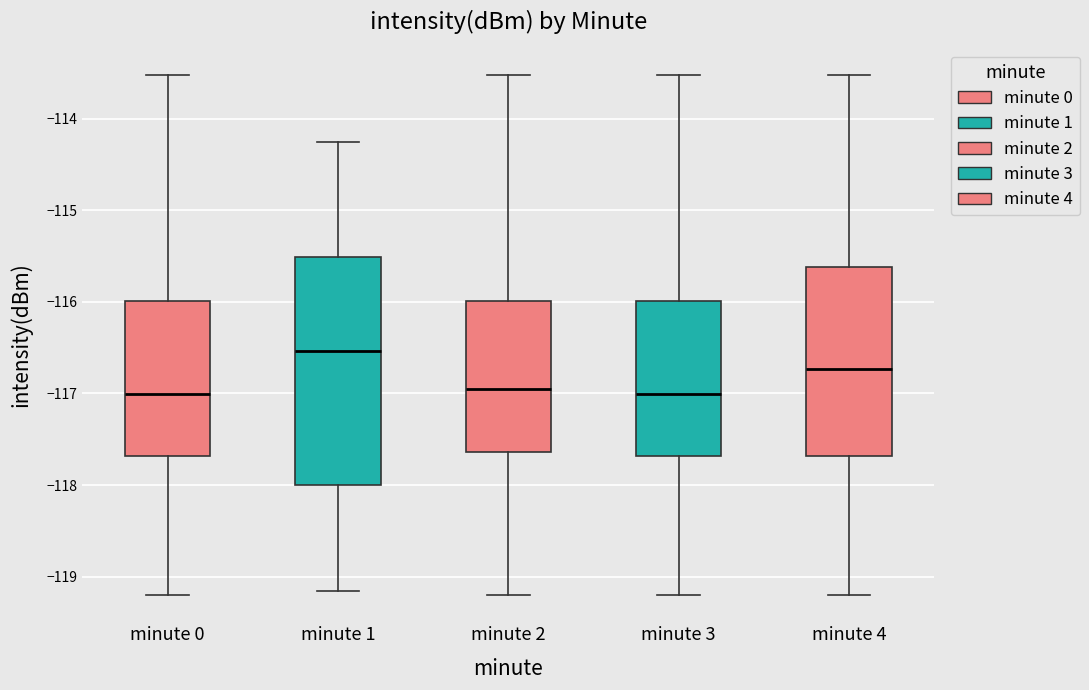

Which box has the highest median line?

minute 1